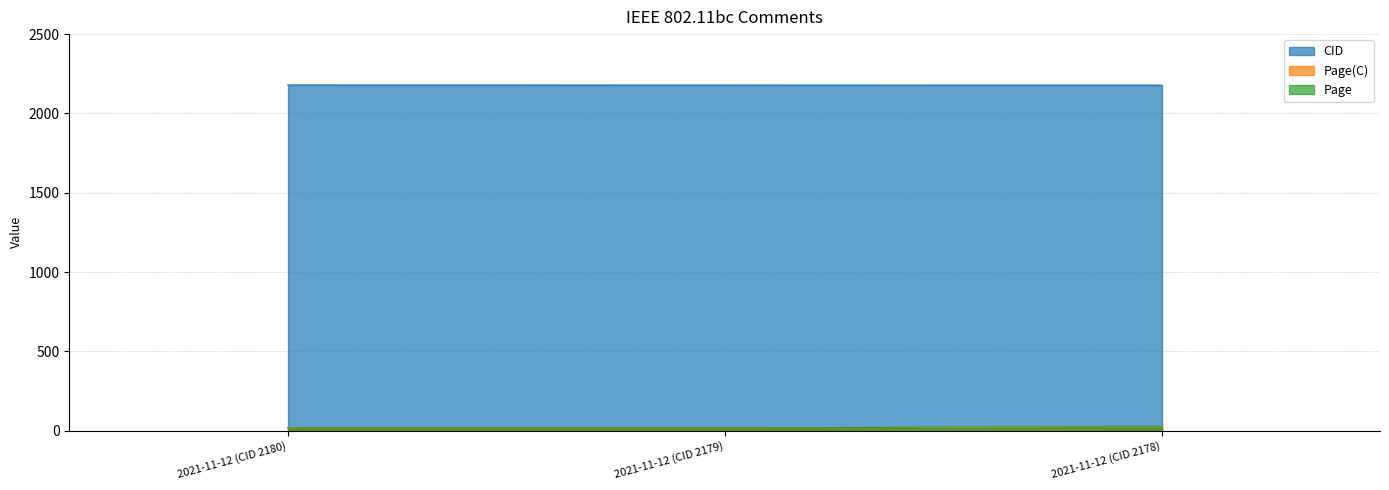

How many data points does each series have?

3